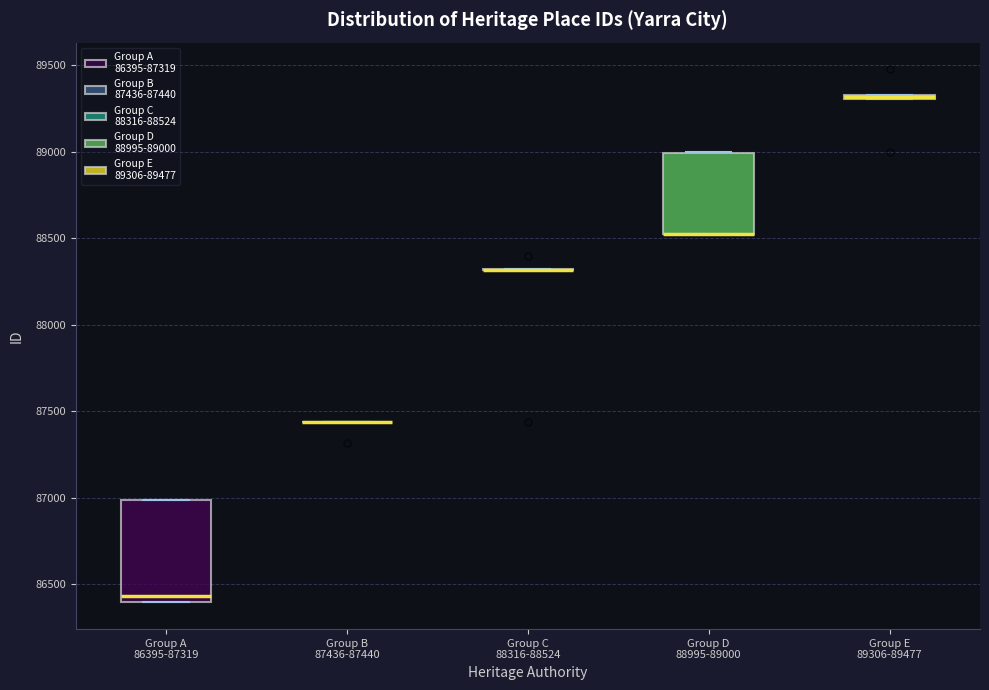

Where is the upper edge of the box for Group E 89306-89477 on the y-axis? The values are not printed on the chart, so give them approximately, as read against the axis.

89350